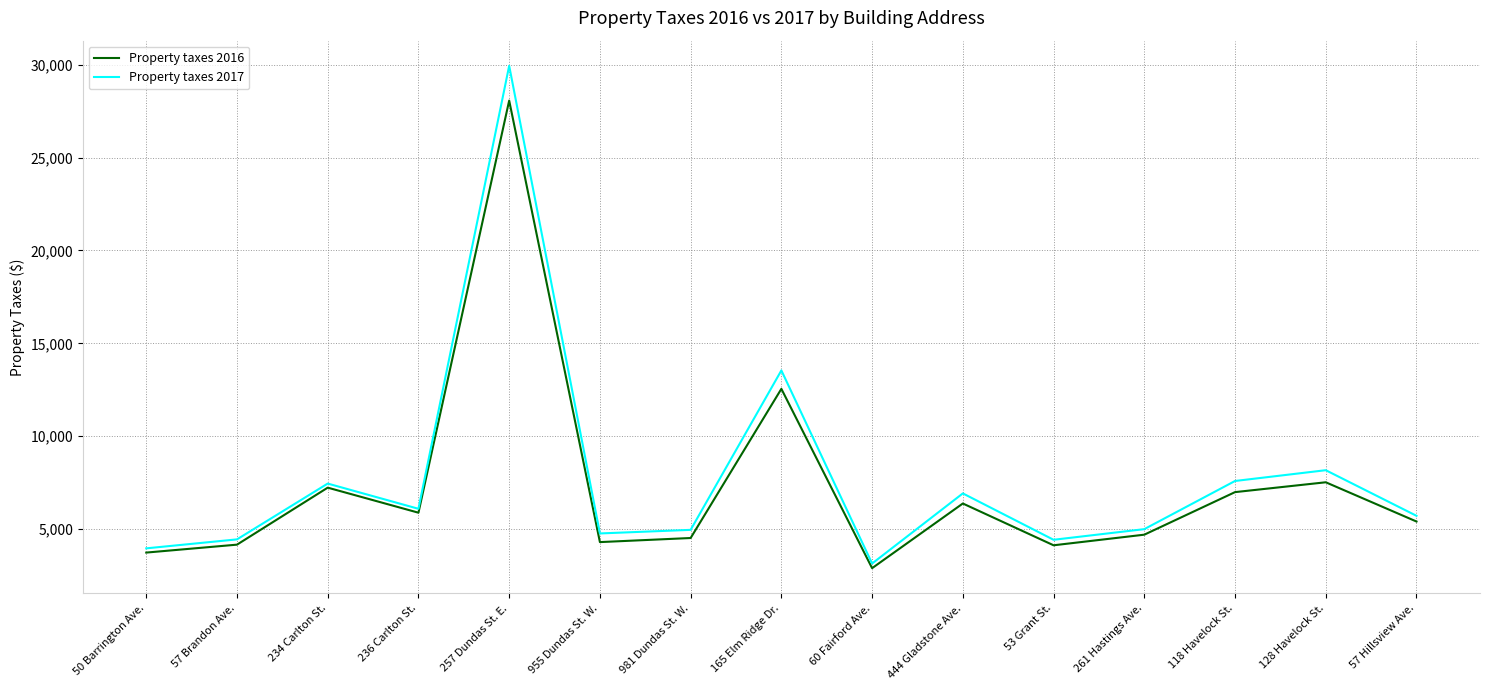

What is the difference between the maximum and minimum values in the Property taxes 2016 series?

25168.3